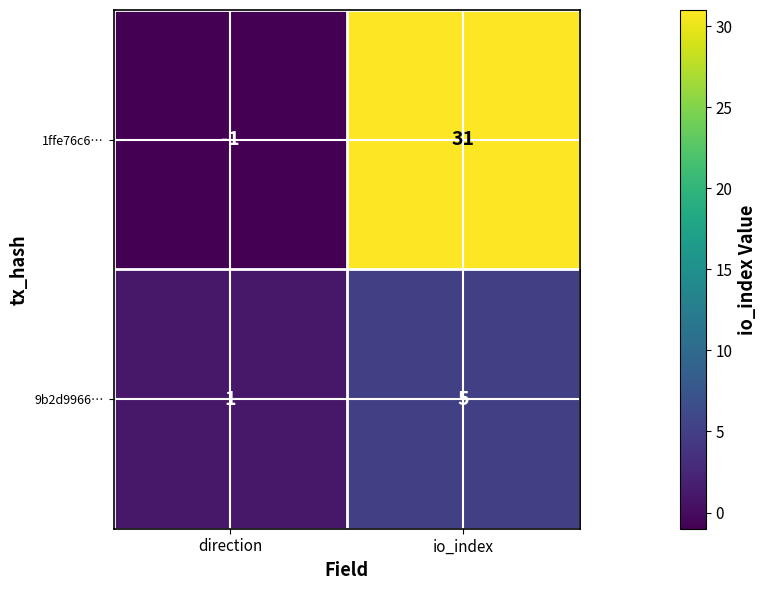

Rank the series by their maximum value, from highest to lowest.

1ffe76c6…, 9b2d9966…